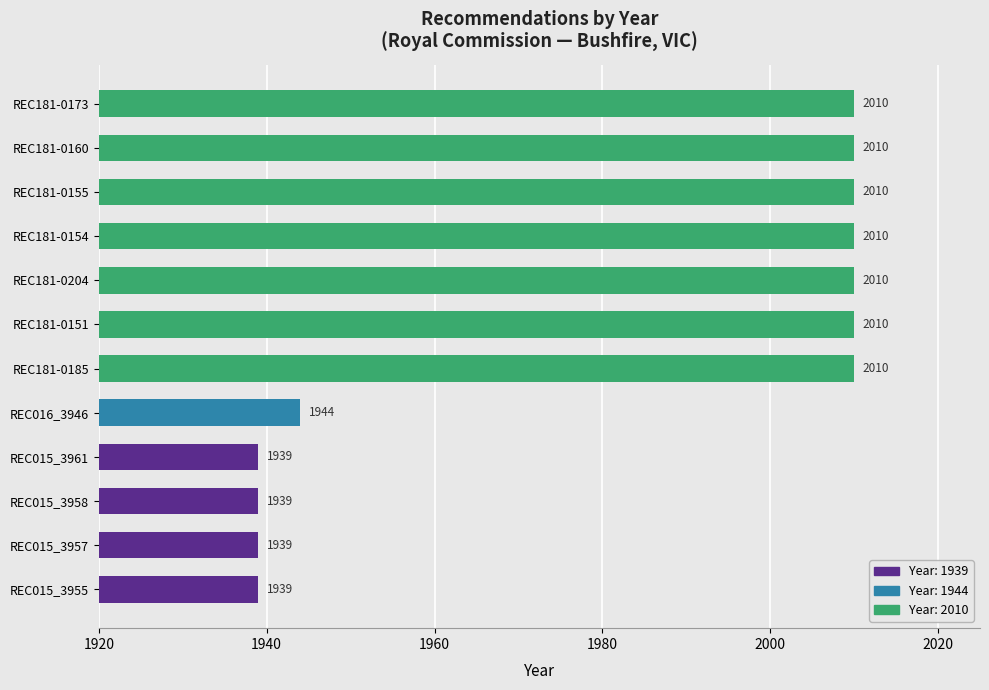

What is the minimum value shown in the chart?

1939